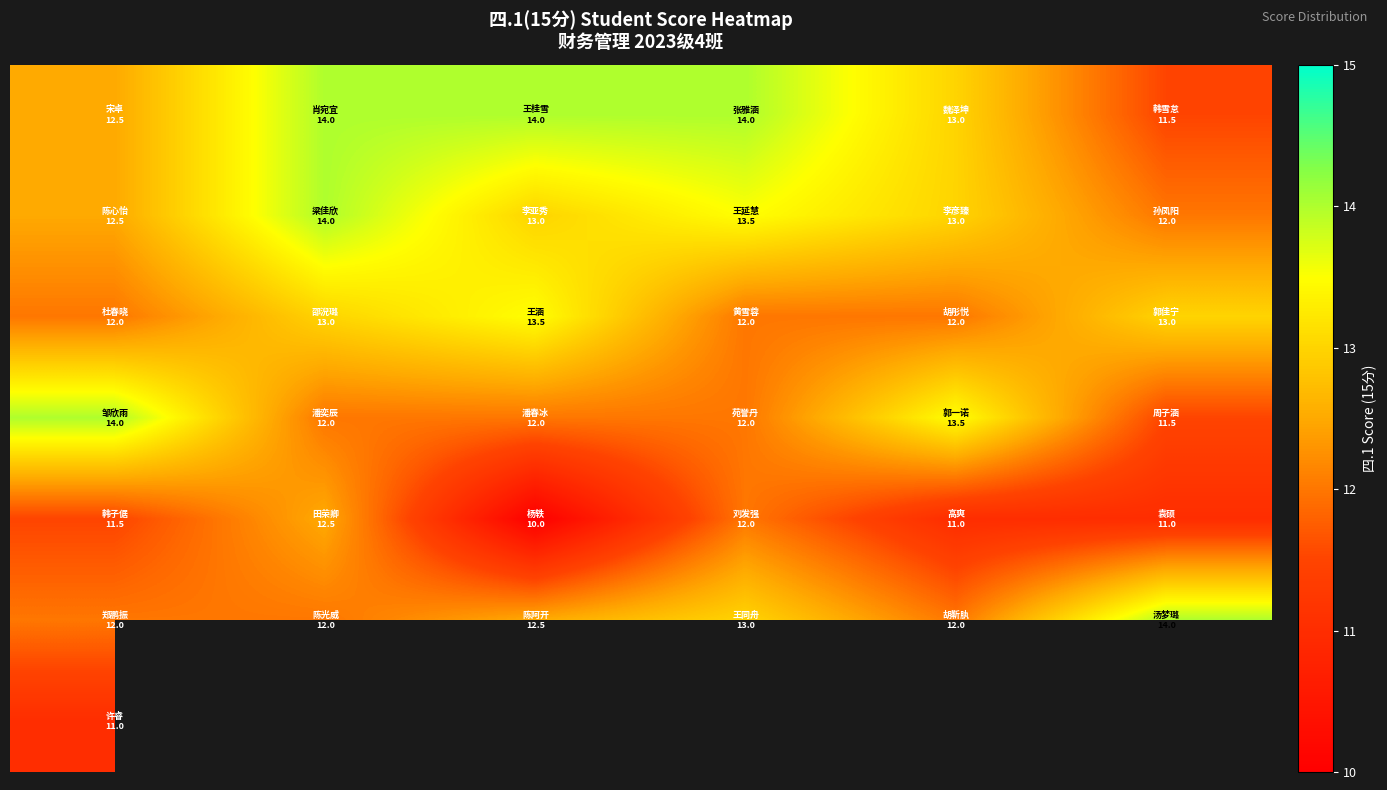

What is the spread (max minus min) of values at 2?

4.0